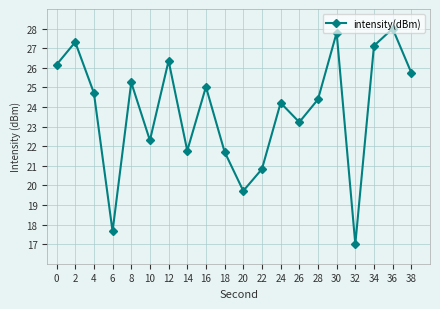

What is the sum of all values?

476.3